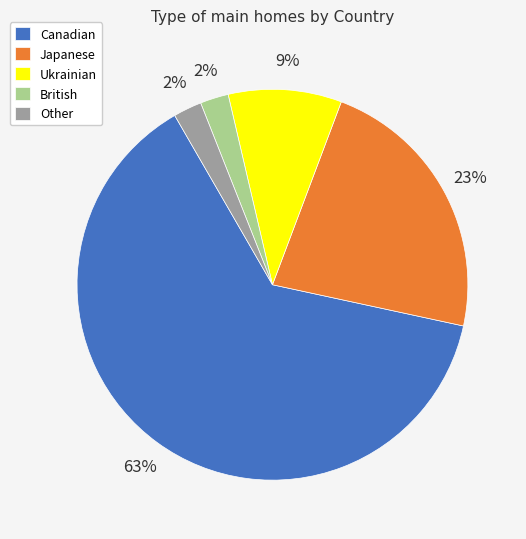

The Ukrainian slice represents 9% of the pie. True or false?

True